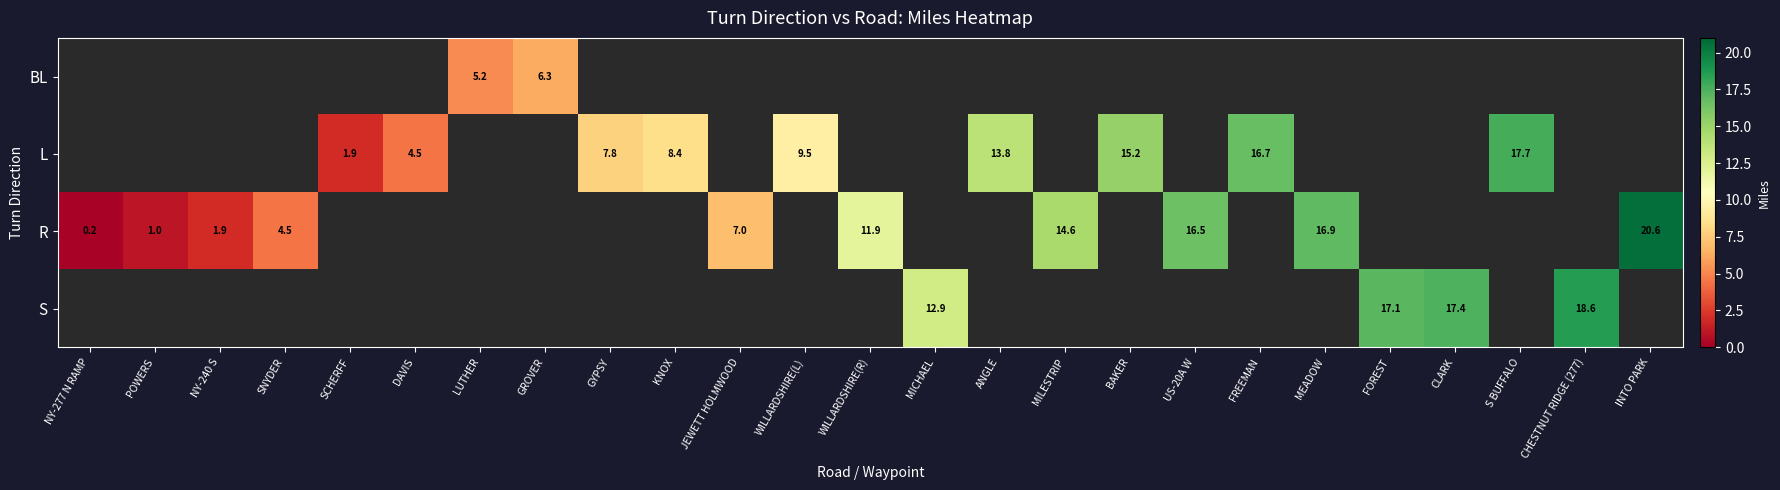

The value of L at DAVIS is 1.4. True or false?

False